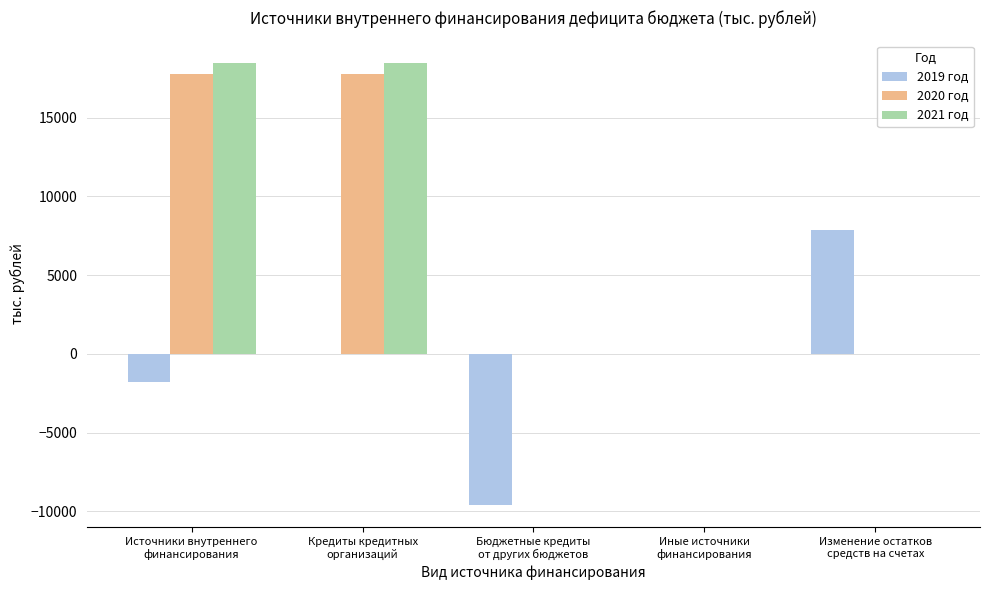

How many groups of bars are there?

5